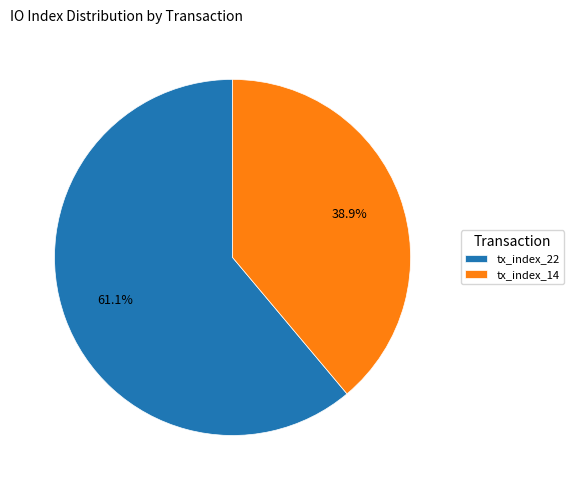

The tx_index_22 slice represents 61% of the pie. True or false?

True